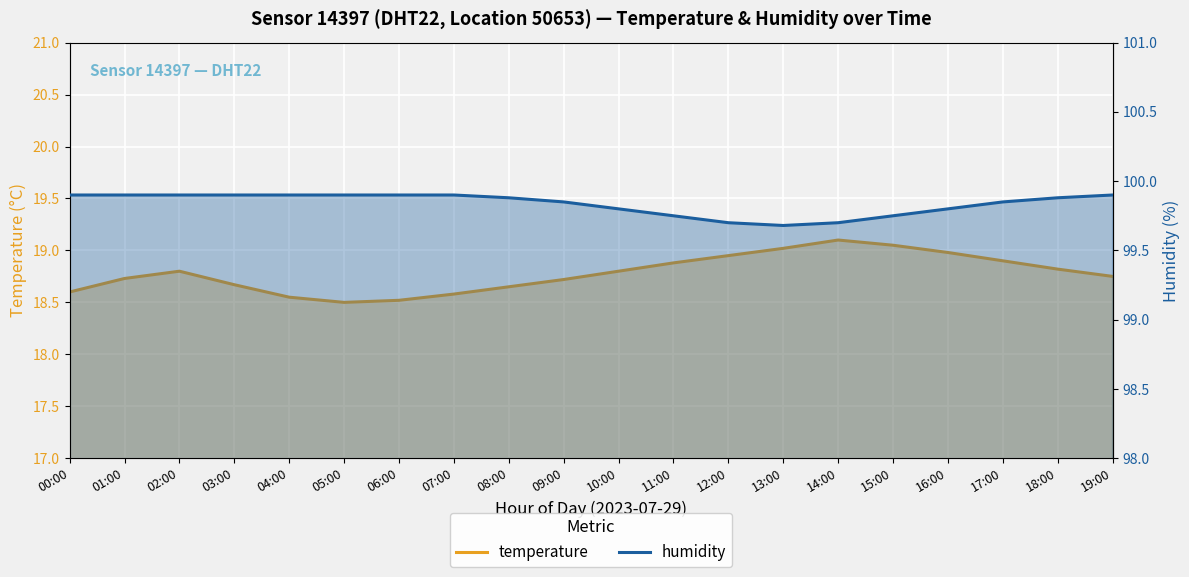

What is the label of the 12th point from the left?

11:00